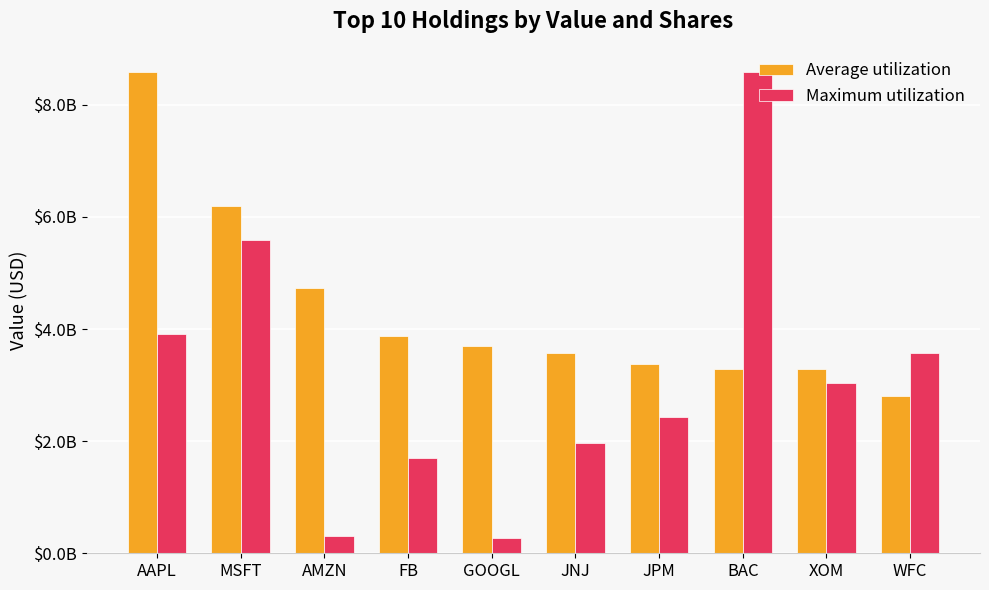

Which has a higher value, WFC or XOM?

XOM